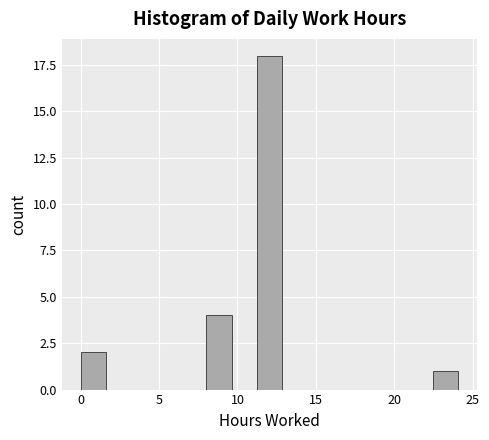

Read against the x-axis, roughly where is the centre of the tallest bar?

12.0